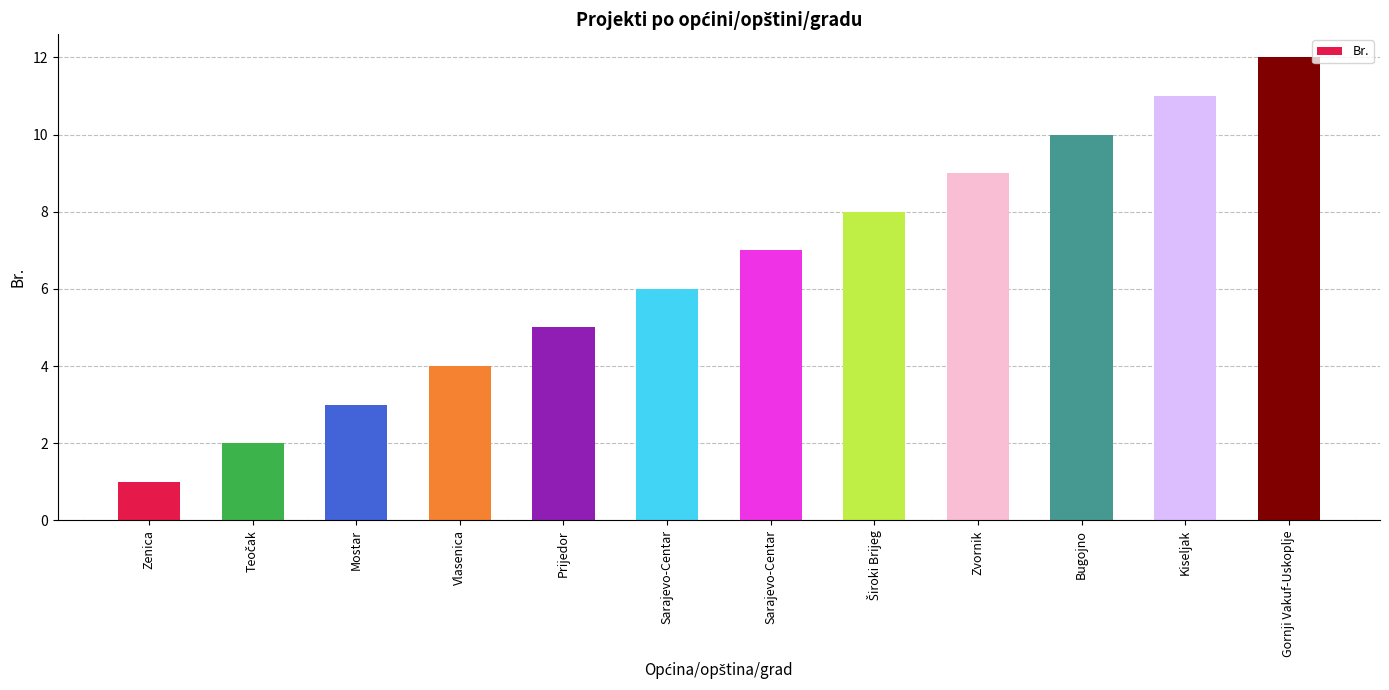

List the labels in order of value, largest first.

Gornji Vakuf-Uskoplje, Kiseljak, Bugojno, Zvornik, Široki Brijeg, Sarajevo-Centar, Sarajevo-Centar, Prijedor, Vlasenica, Mostar, Teočak, Zenica